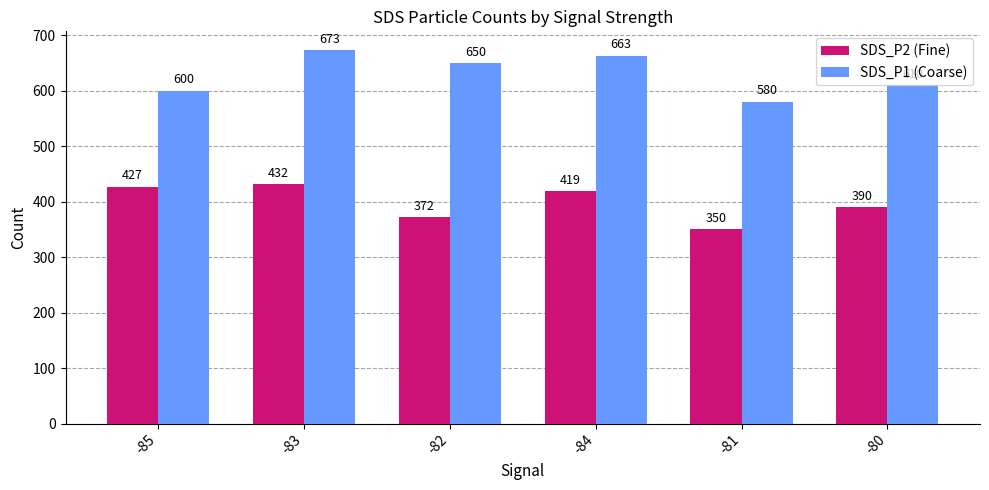

How many data points in SDS_P2 (Fine) are less than 419?

3